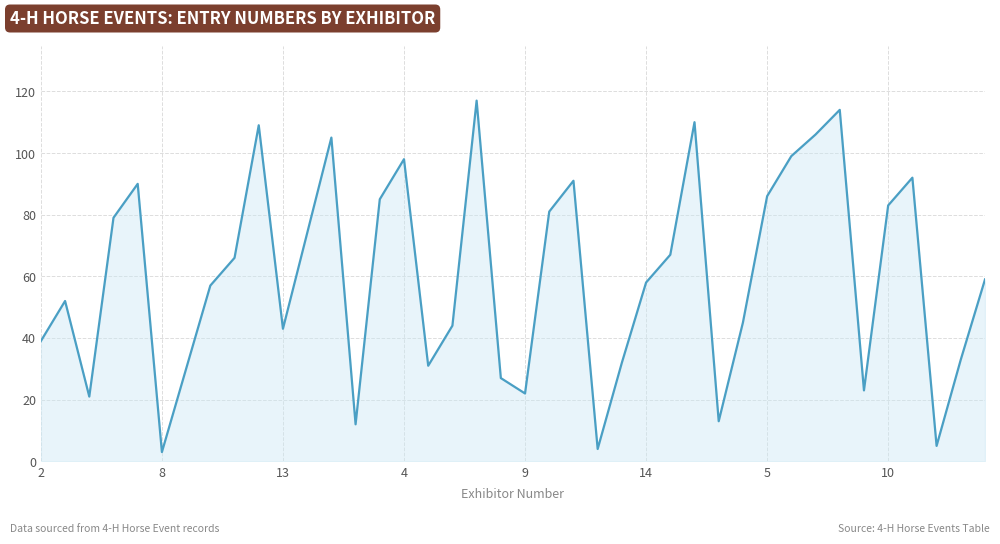

What is the smallest value displayed?

3